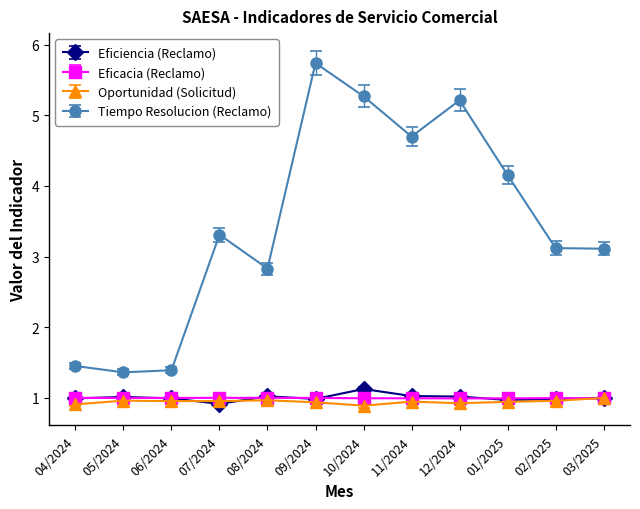

True or false: Eficiencia (Reclamo) has a value of 0.2 at 04/2024.

False